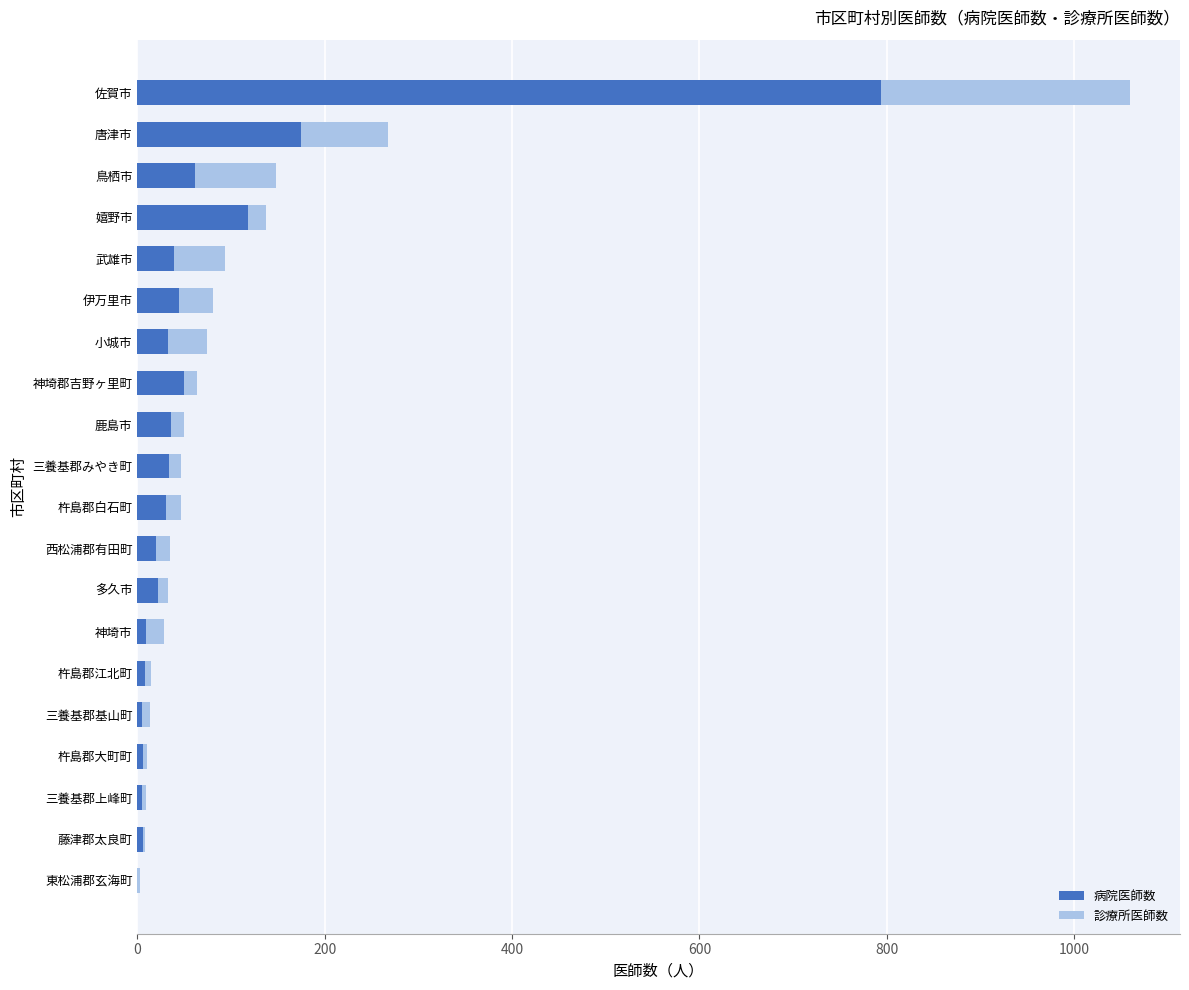

At which label does 病院医師数 reach its peak?

佐賀市